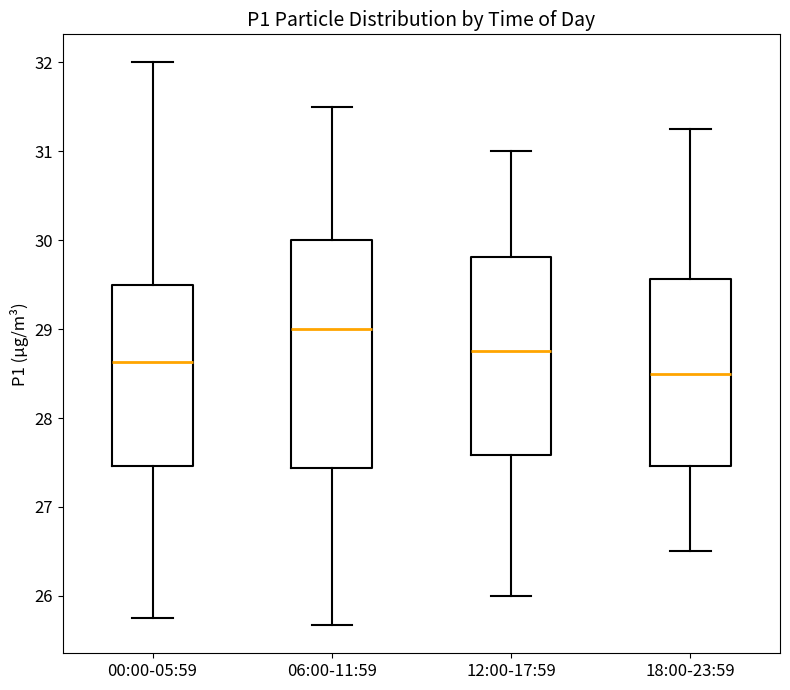

Which box's median line is the highest?

06:00-11:59